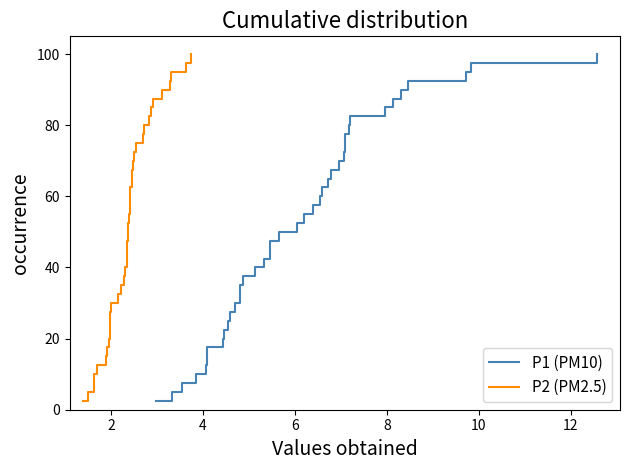

Which series has the largest range (max minus min)?

P1 (PM10)